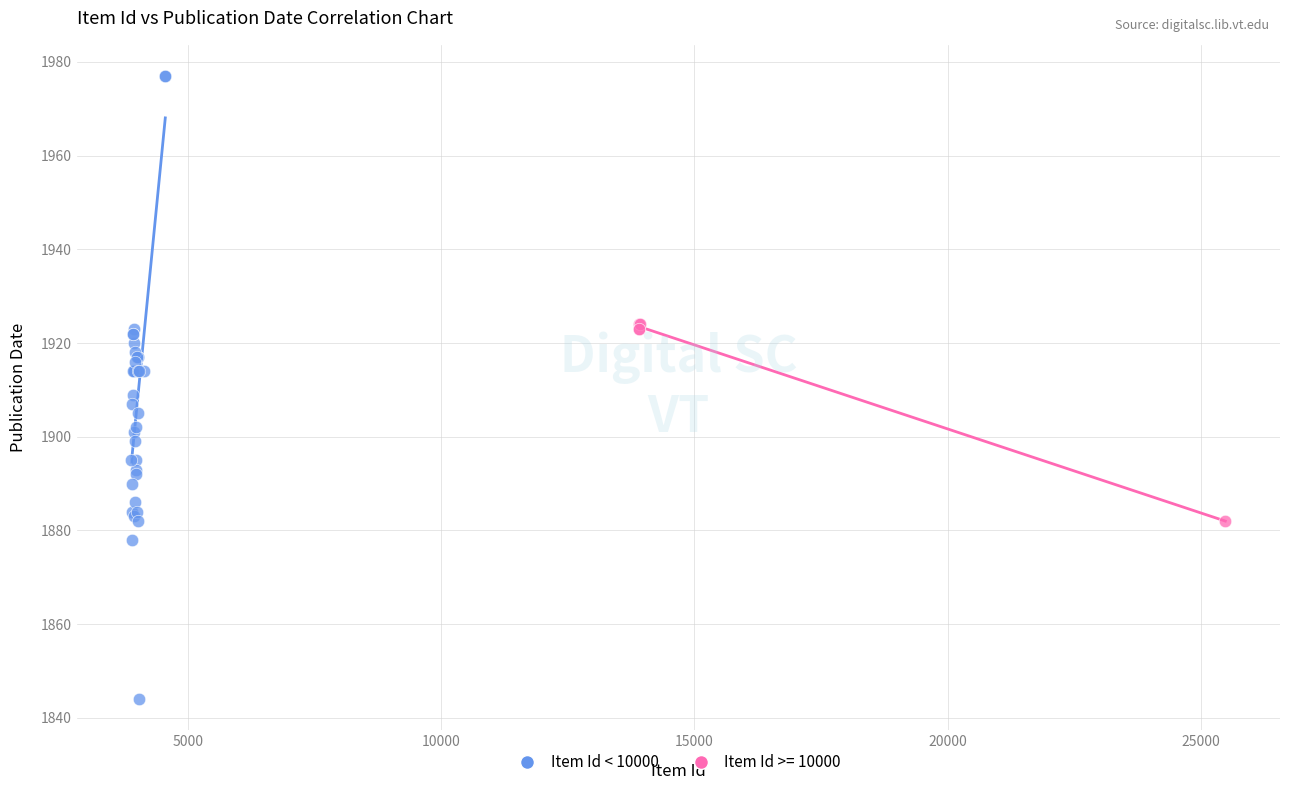

Which series reaches the minimum Y coordinate?

Item Id < 10000